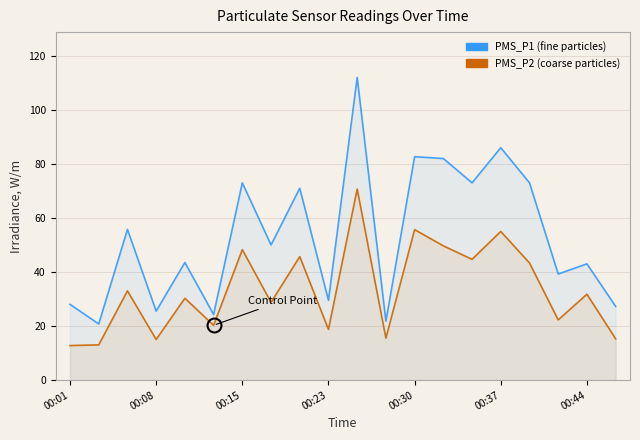

True or false: PMS_P2 and PMS_P1 intersect in this chart.

False